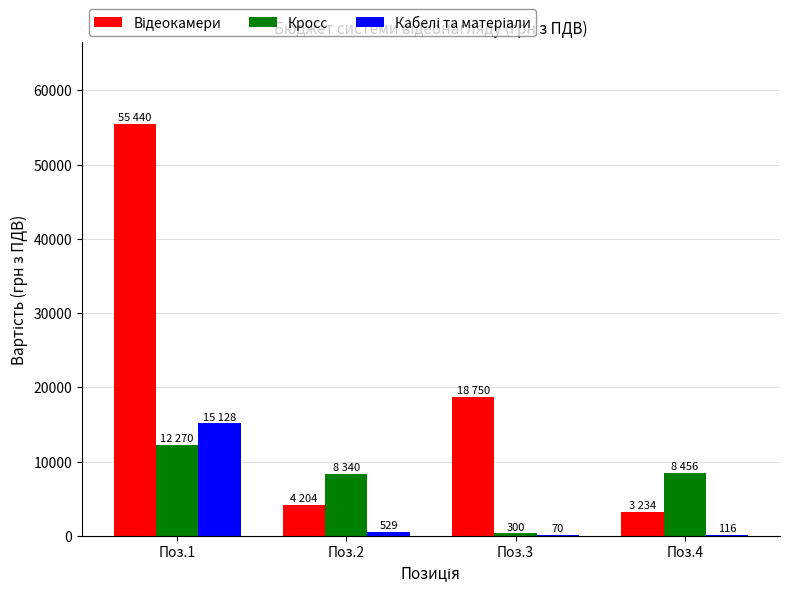

At which category is the sum across all series the highest?

Поз.1